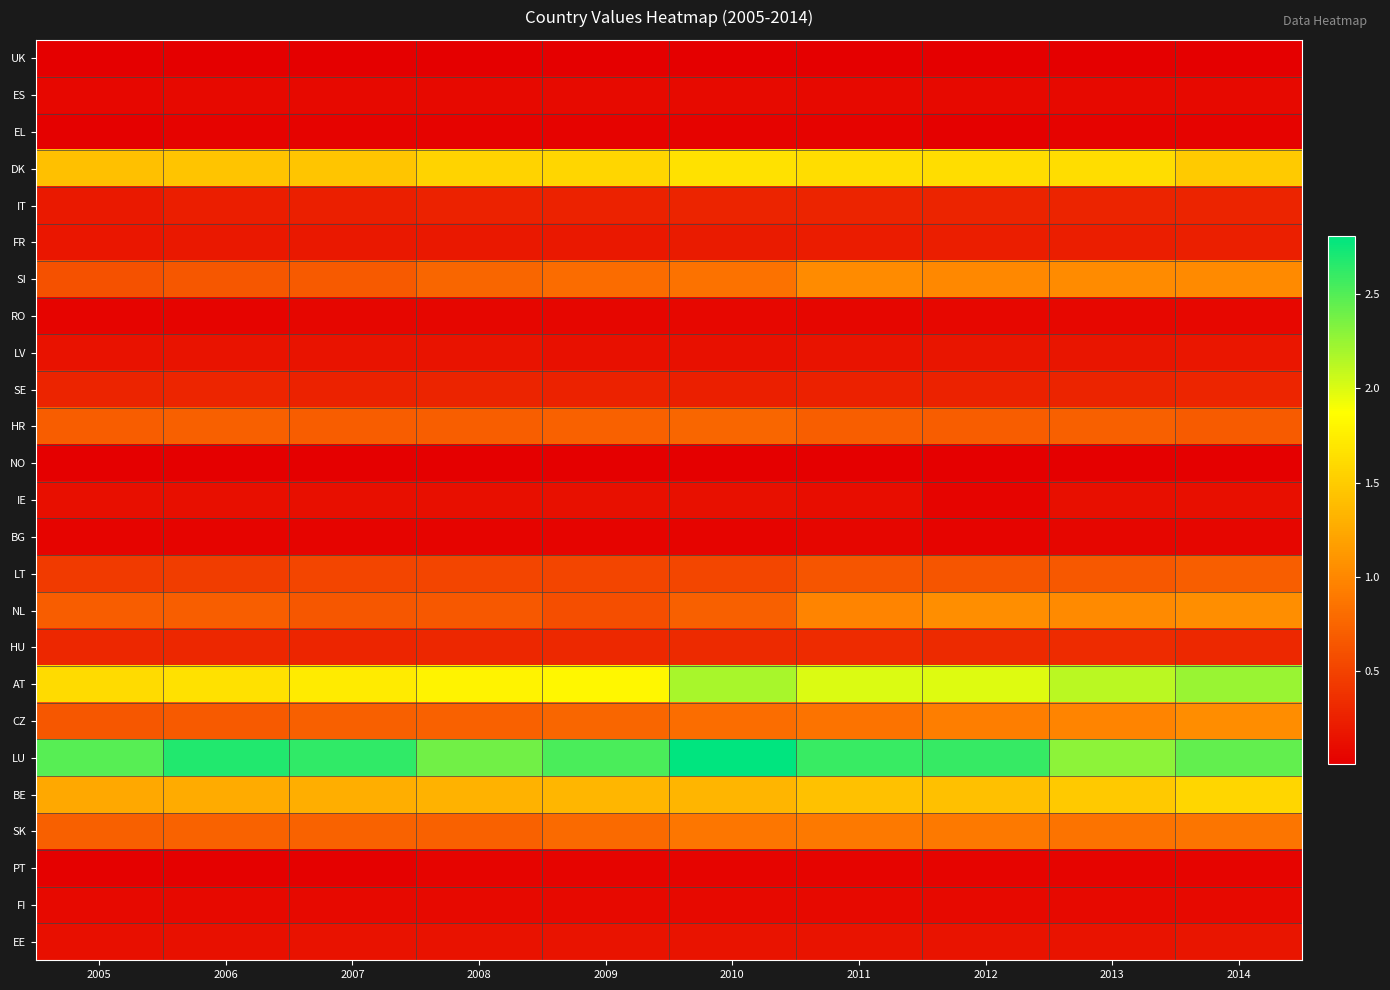

Reading right to left, transcribe all the data shown in this chart.

UK: 2014=0.0	2013=0.0	2012=0.0	2011=0.0	2010=0.0	2009=0.0	2008=0.0	2007=0.0	2006=0.0	2005=0.0
ES: 2014=0.1	2013=0.1	2012=0.1	2011=0.1	2010=0.1	2009=0.1	2008=0.1	2007=0.1	2006=0.1	2005=0.1
EL: 2014=0.0	2013=0.0	2012=0.0	2011=0.0	2010=0.0	2009=0.0	2008=0.0	2007=0.0	2006=0.0	2005=0.0
DK: 2014=1.5	2013=1.6	2012=1.6	2011=1.6	2010=1.7	2009=1.6	2008=1.6	2007=1.5	2006=1.4	2005=1.4
IT: 2014=0.3	2013=0.3	2012=0.3	2011=0.3	2010=0.3	2009=0.3	2008=0.3	2007=0.2	2006=0.2	2005=0.2
FR: 2014=0.2	2013=0.2	2012=0.2	2011=0.2	2010=0.2	2009=0.2	2008=0.2	2007=0.2	2006=0.2	2005=0.2
SI: 2014=1.0	2013=1.0	2012=1.0	2011=1.0	2010=0.8	2009=0.8	2008=0.8	2007=0.7	2006=0.6	2005=0.6
RO: 2014=0.1	2013=0.1	2012=0.1	2011=0.1	2010=0.1	2009=0.1	2008=0.1	2007=0.1	2006=0.1	2005=0.0
LV: 2014=0.2	2013=0.2	2012=0.2	2011=0.2	2010=0.1	2009=0.1	2008=0.2	2007=0.2	2006=0.2	2005=0.1
SE: 2014=0.3	2013=0.3	2012=0.3	2011=0.3	2010=0.2	2009=0.3	2008=0.3	2007=0.3	2006=0.3	2005=0.3
HR: 2014=0.7	2013=0.7	2012=0.7	2011=0.7	2010=0.8	2009=0.7	2008=0.7	2007=0.7	2006=0.7	2005=0.7
NO: 2014=0.0	2013=0.0	2012=0.0	2011=0.0	2010=0.0	2009=0.0	2008=0.0	2007=0.0	2006=0.0	2005=0.0
IE: 2014=0.1	2013=0.1	2012=0.0	2011=0.1	2010=0.1	2009=0.1	2008=0.1	2007=0.1	2006=0.1	2005=0.1
BG: 2014=0.1	2013=0.1	2012=0.1	2011=0.1	2010=0.0	2009=0.1	2008=0.0	2007=0.0	2006=0.0	2005=0.0
LT: 2014=0.7	2013=0.7	2012=0.6	2011=0.6	2010=0.5	2009=0.5	2008=0.5	2007=0.5	2006=0.5	2005=0.4
NL: 2014=1.1	2013=1.0	2012=1.0	2011=1.0	2010=0.7	2009=0.6	2008=0.7	2007=0.6	2006=0.7	2005=0.7
HU: 2014=0.3	2013=0.3	2012=0.3	2011=0.3	2010=0.3	2009=0.3	2008=0.3	2007=0.3	2006=0.3	2005=0.3
AT: 2014=2.2	2013=2.1	2012=2.0	2011=2.0	2010=2.2	2009=1.8	2008=1.8	2007=1.7	2006=1.7	2005=1.6
CZ: 2014=1.0	2013=1.0	2012=0.9	2011=0.9	2010=0.8	2009=0.8	2008=0.7	2007=0.7	2006=0.7	2005=0.7
LU: 2014=2.4	2013=2.3	2012=2.6	2011=2.6	2010=2.8	2009=2.5	2008=2.4	2007=2.6	2006=2.7	2005=2.5
BE: 2014=1.6	2013=1.5	2012=1.4	2011=1.4	2010=1.3	2009=1.4	2008=1.3	2007=1.3	2006=1.3	2005=1.2
SK: 2014=0.9	2013=0.9	2012=0.9	2011=0.9	2010=0.9	2009=0.8	2008=0.7	2007=0.7	2006=0.7	2005=0.7
PT: 2014=0.1	2013=0.1	2012=0.0	2011=0.0	2010=0.0	2009=0.0	2008=0.0	2007=0.0	2006=0.0	2005=0.0
FI: 2014=0.1	2013=0.1	2012=0.1	2011=0.1	2010=0.1	2009=0.1	2008=0.1	2007=0.1	2006=0.1	2005=0.1
EE: 2014=0.2	2013=0.2	2012=0.2	2011=0.2	2010=0.2	2009=0.2	2008=0.1	2007=0.1	2006=0.1	2005=0.1